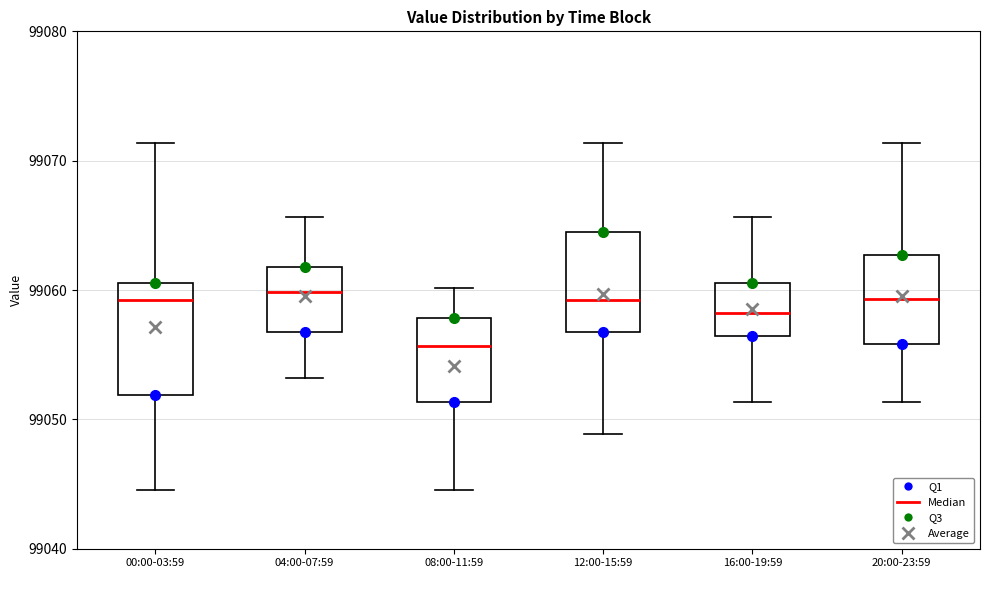

Where is the lower edge of the box for 00:00-03:59 on the y-axis? The values are not printed on the chart, so give them approximately, as read against the axis.

99052